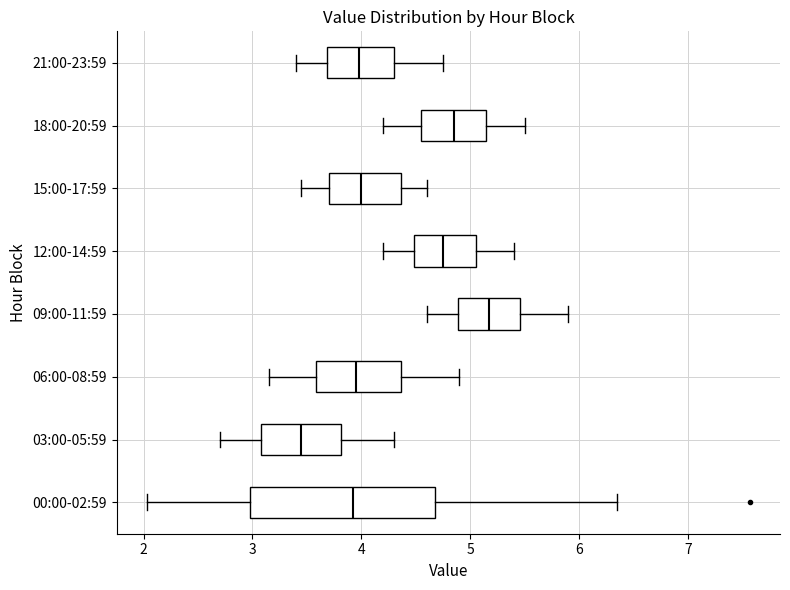

Where does the left whisker of the box for 15:00-17:59 end on the x-axis? The values are not printed on the chart, so give them approximately, as read against the axis.

3.5